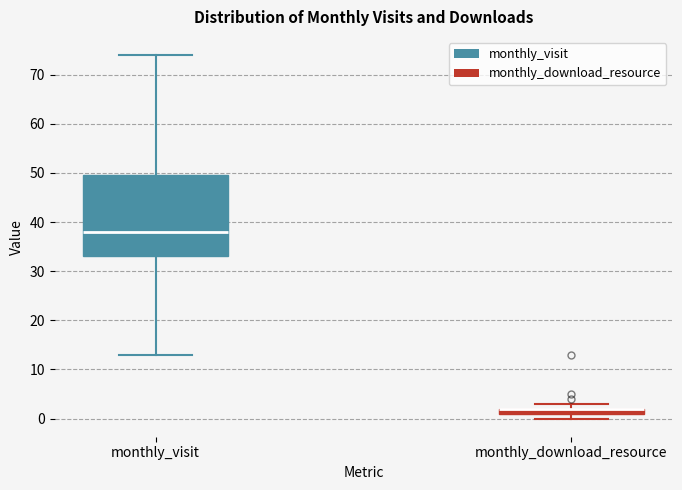

Where is the upper edge of the box for monthly_visit on the y-axis? The values are not printed on the chart, so give them approximately, as read against the axis.

50